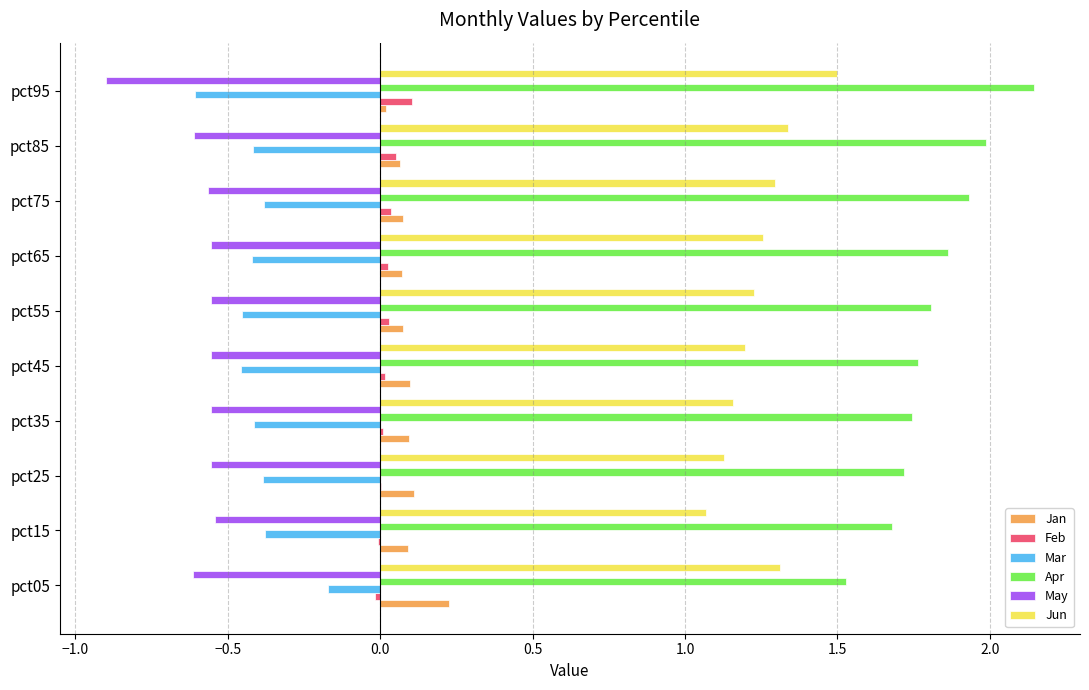

What are all the series names shown in the legend?

Jan, Feb, Mar, Apr, May, Jun